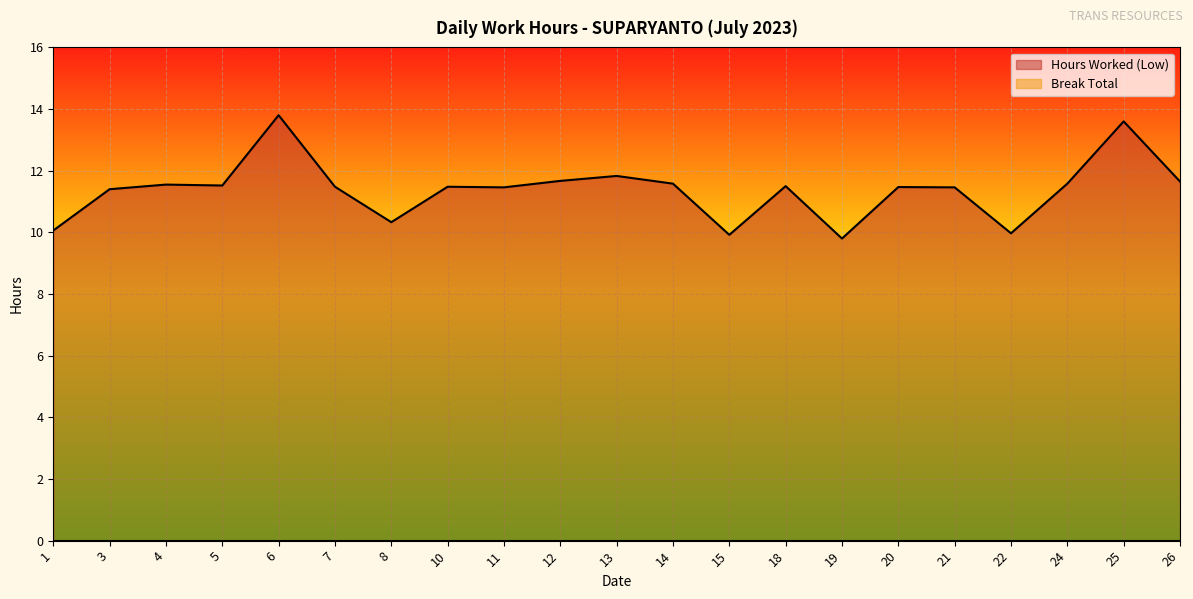

How many categories are shown in the chart?

21